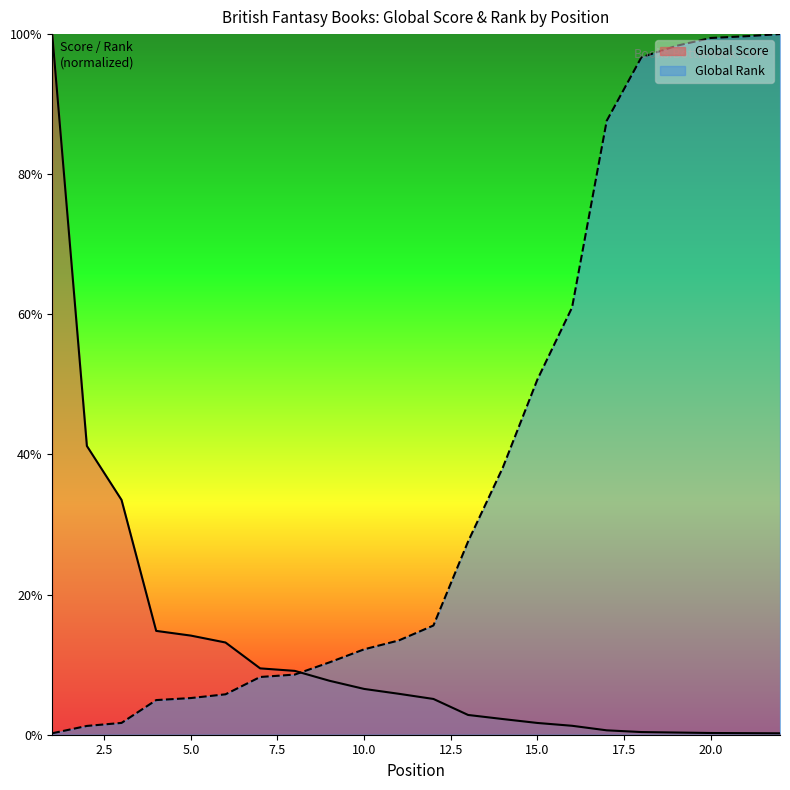

How many distinct data groups are displayed?

2